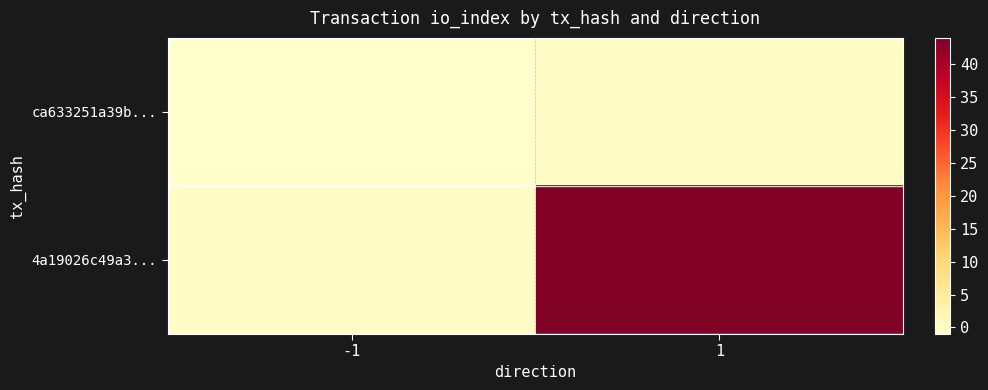

What is the spread (max minus min) of values at -1?

1